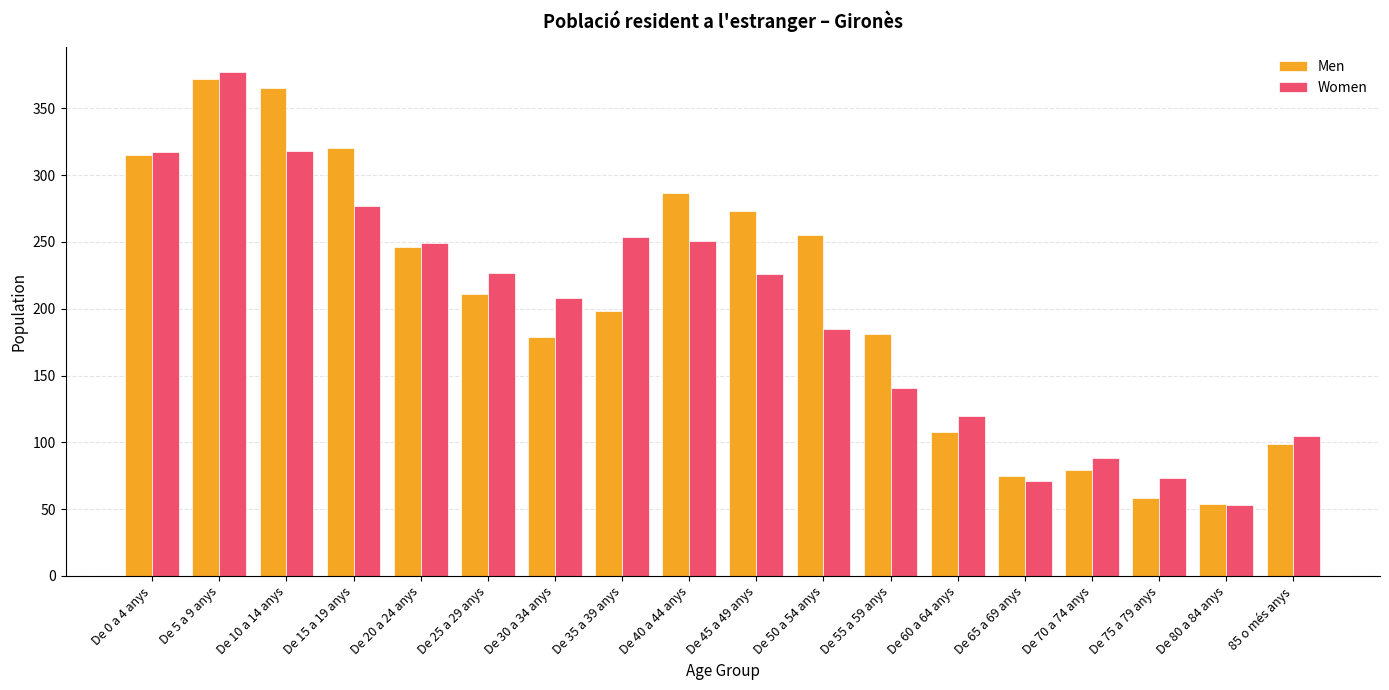

How many data points in Men are less than 211?

9